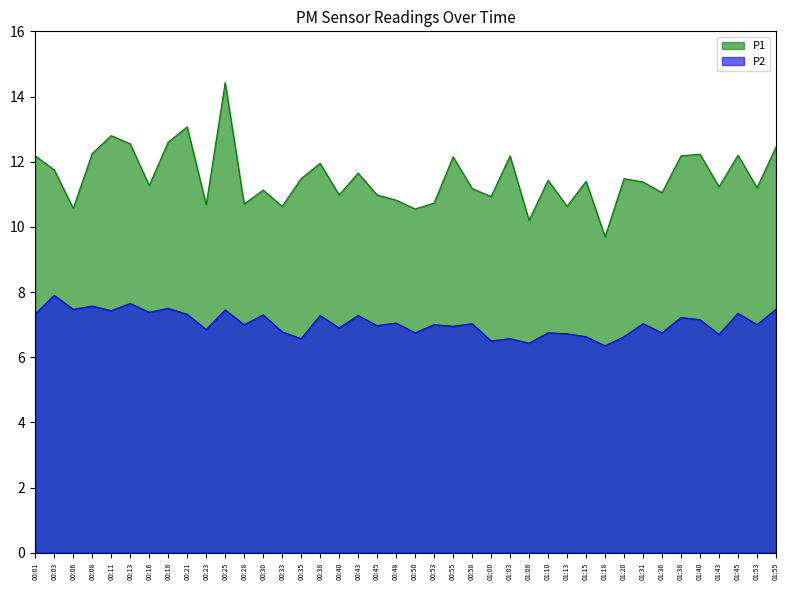

True or false: P1 has a value of 12.2 at 01:03.

True